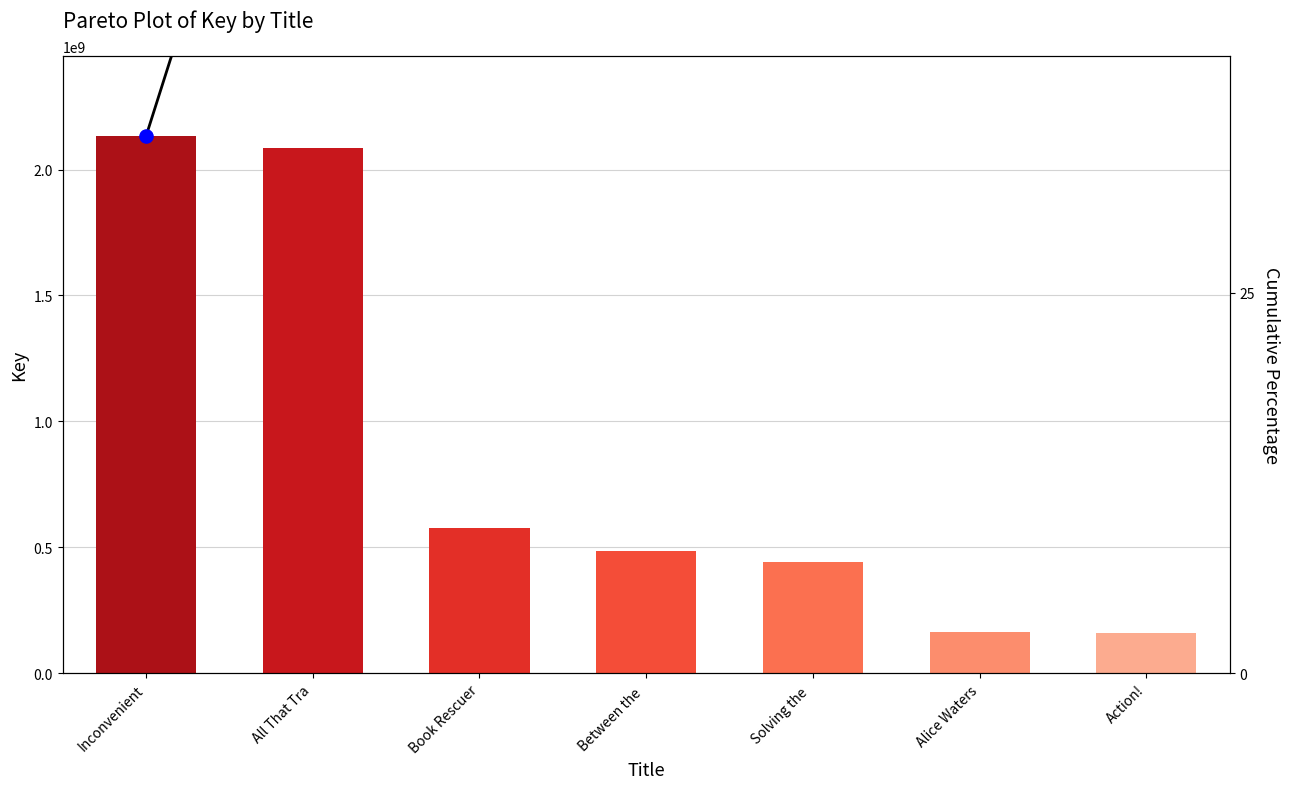

Which series has the widest spread of Y values?

Key